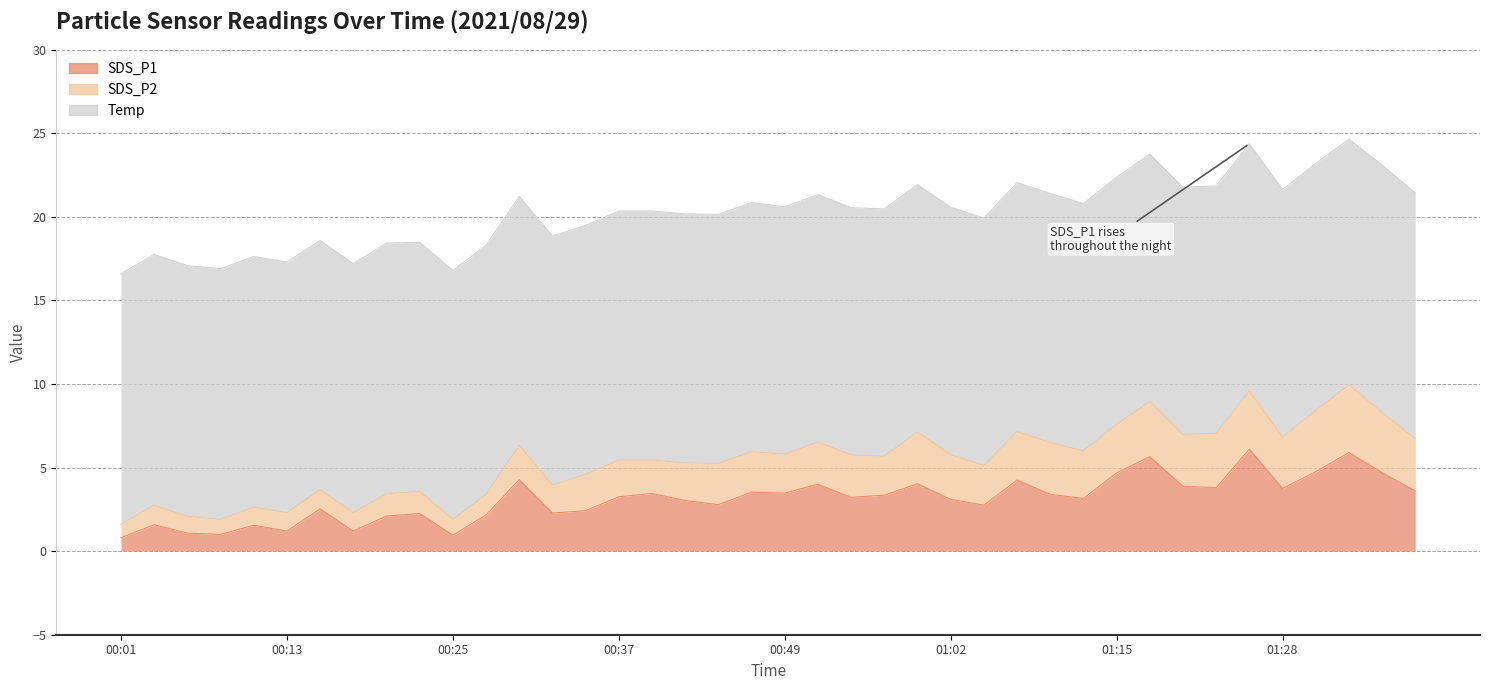

Is the value of SDS_P2 at 00:54 greater than the value of Temp at 00:10?

No